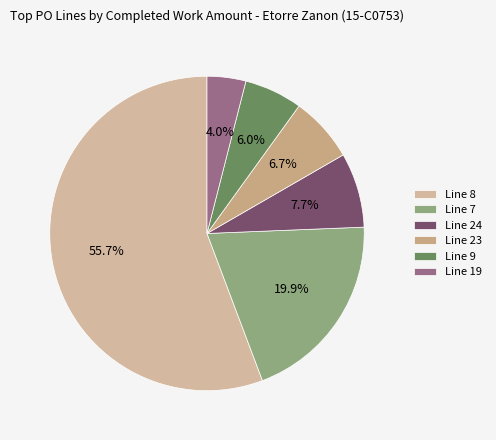

Count the number of slices in the pie.

6